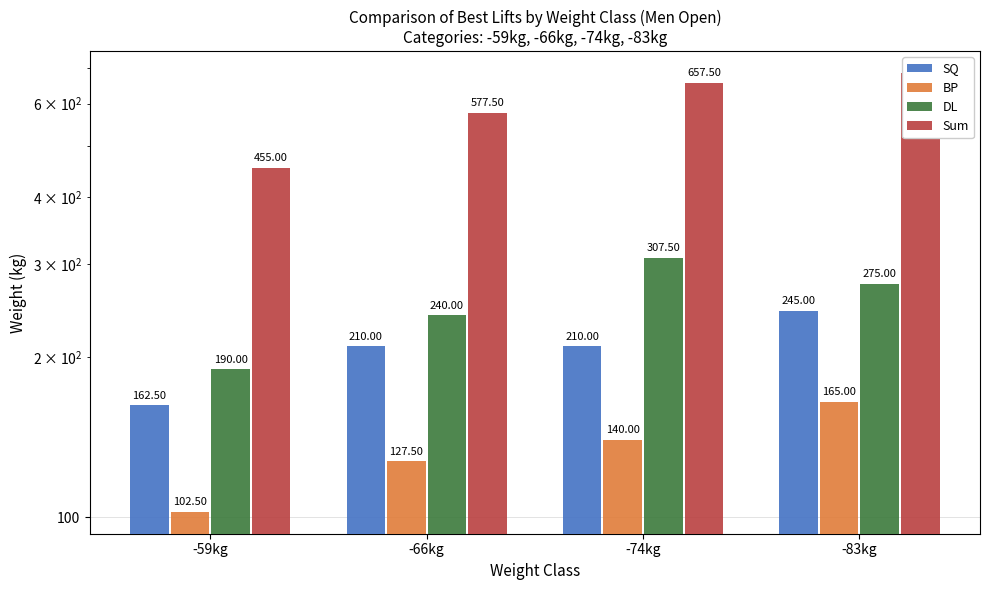

How many SQ values are between 210 and 245?

3